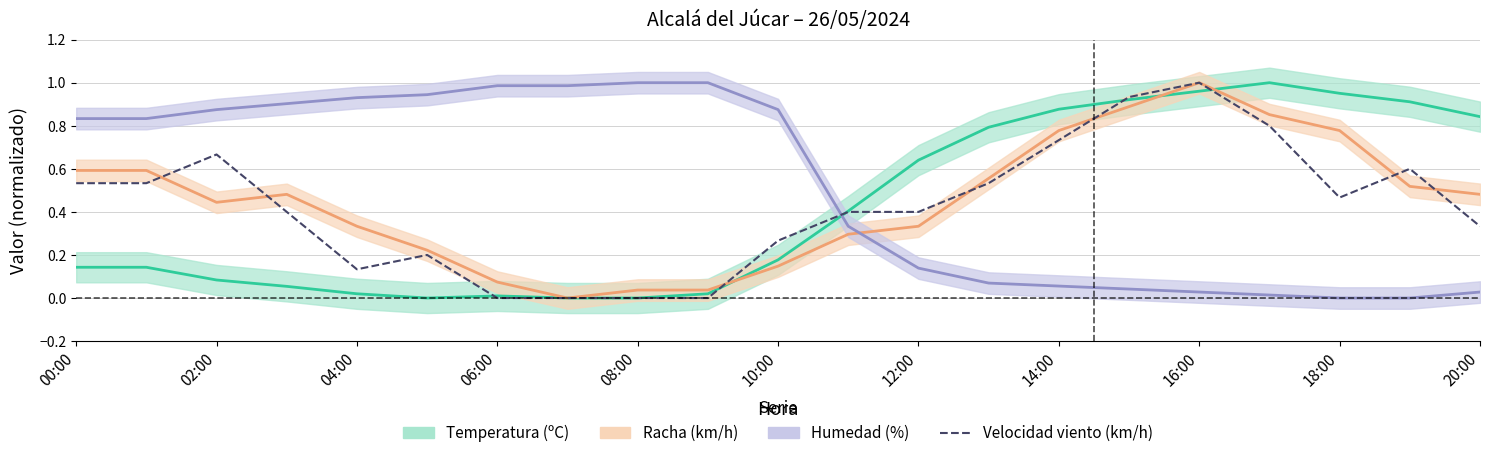

Reading left to right, transcribe all the data shown in this chart.

0.5	0.5	0.7	0.4	0.1	0.2	0.0	0.0	0.0	0.0	0.3	0.4	0.4	0.5	0.7	0.9	1.0	0.8	0.5	0.6	0.3